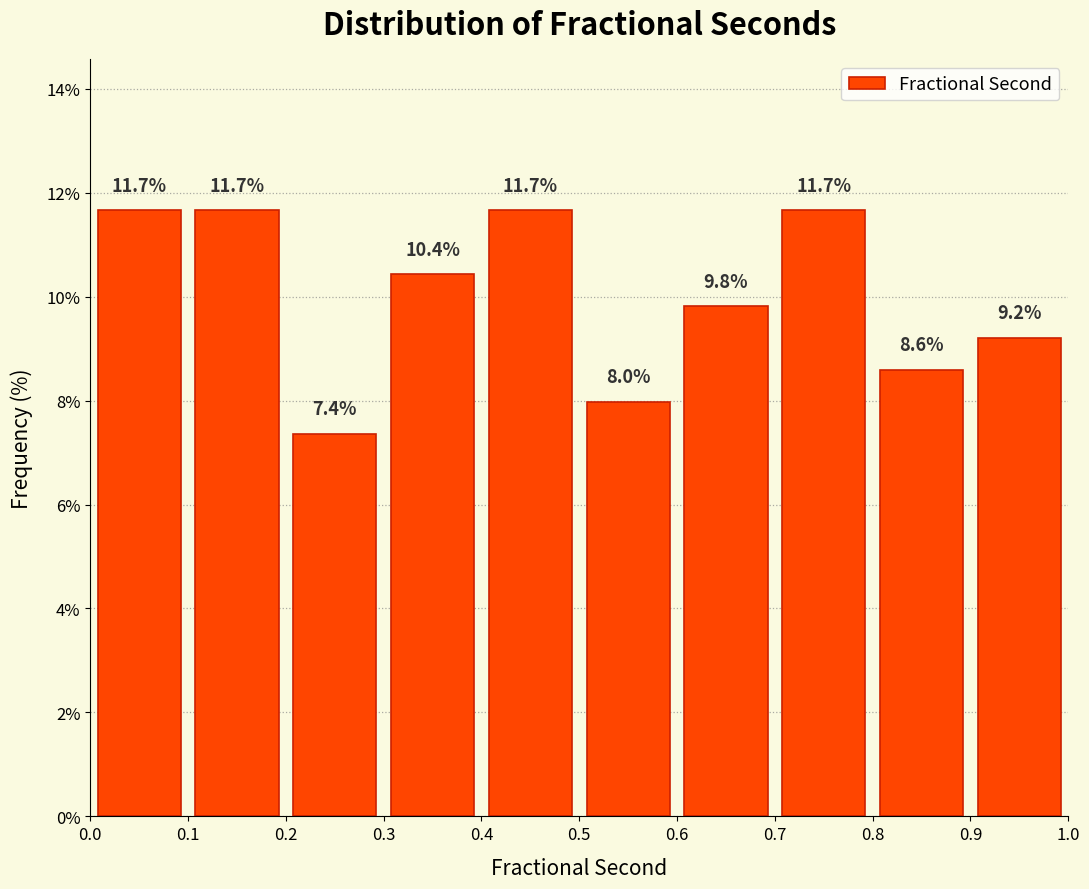

Reading left to right, transcribe this chart: for each bar, give the range it covers on the x-axis and its height.

0.0 to 0.1: 11.7
0.1 to 0.2: 11.7
0.2 to 0.3: 7.4
0.3 to 0.4: 10.4
0.4 to 0.5: 11.7
0.5 to 0.6: 8.0
0.6 to 0.7: 9.8
0.7 to 0.8: 11.7
0.8 to 0.9: 8.6
0.9 to 1.0: 9.2